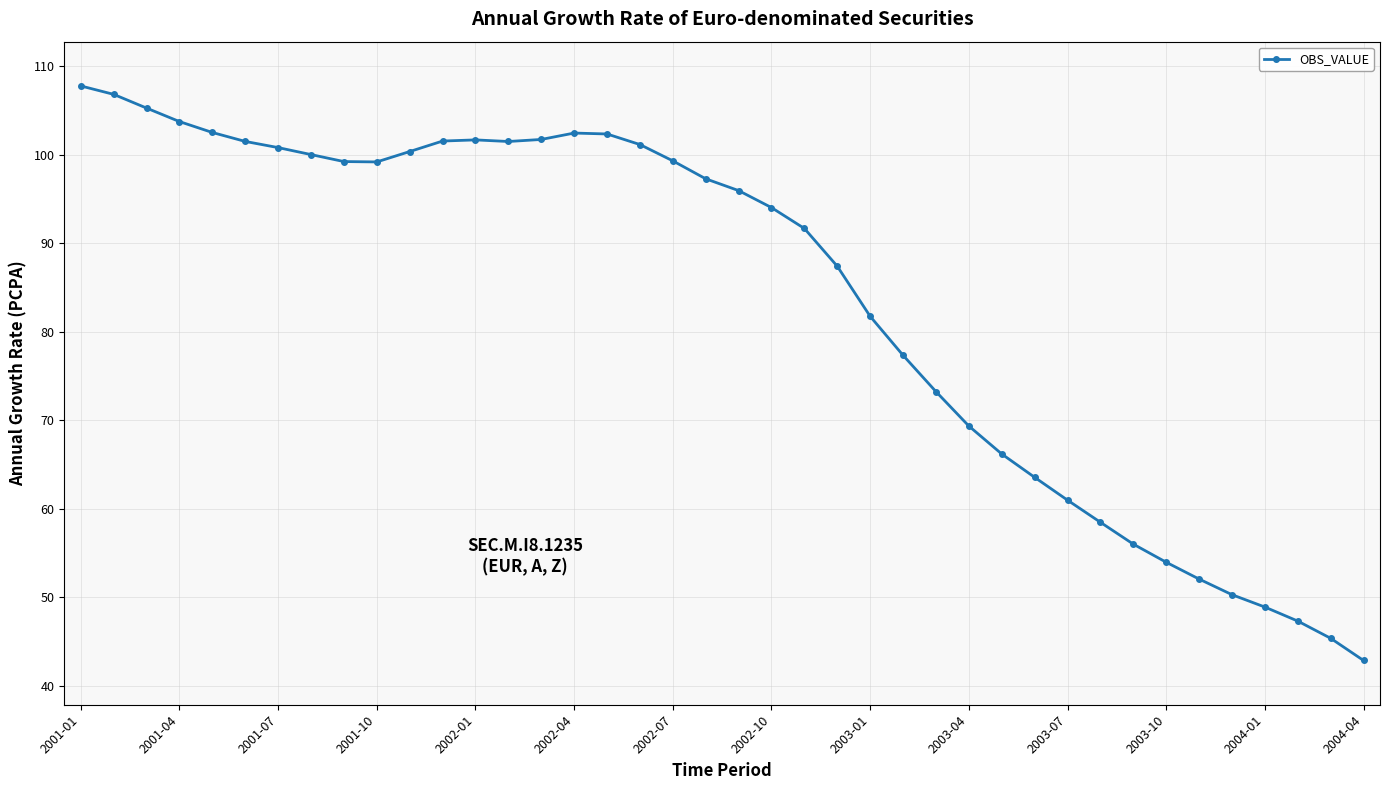

True or false: the data has more than 1 interior local peaks.

True